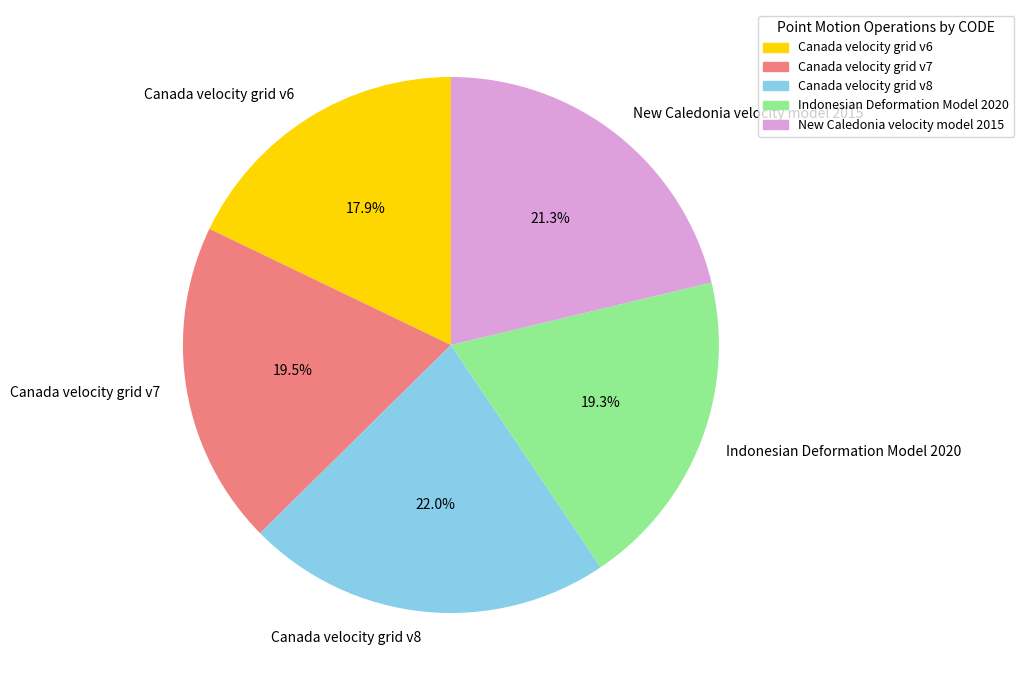

Which slice is the smallest?

Canada velocity grid v6